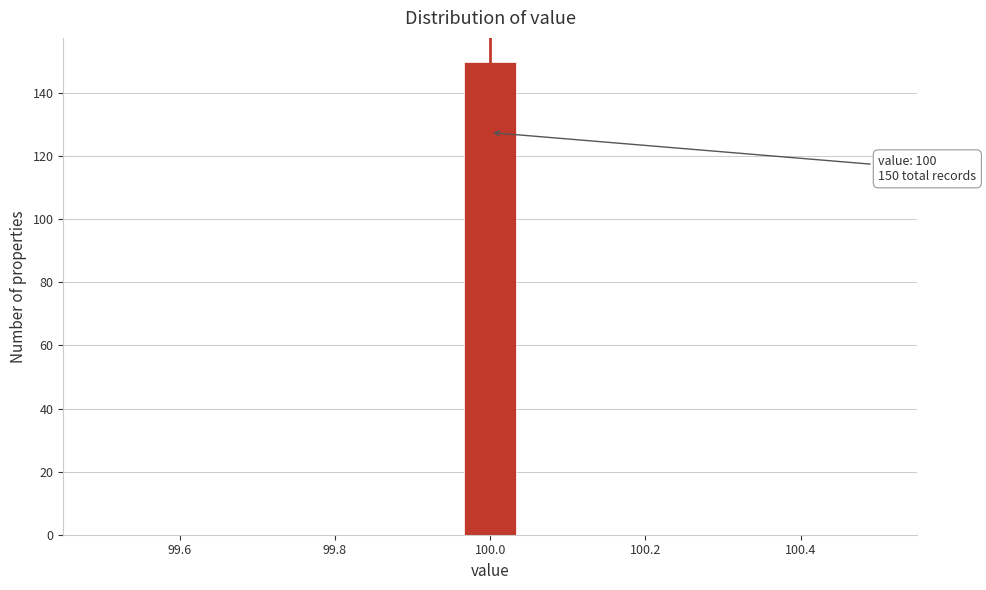

Around what value on the x-axis is the tallest bar? Give the approximate position of its centre, as read against the axis.

100.00